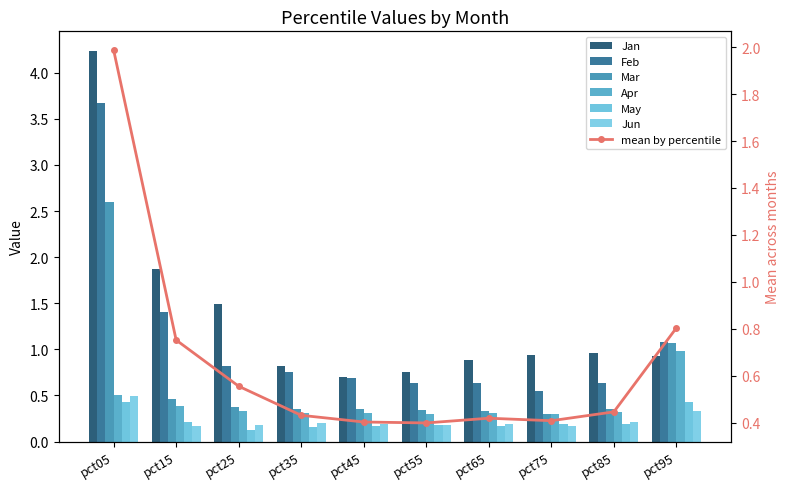

Are the bars grouped side by side (vs. stacked)?

Yes